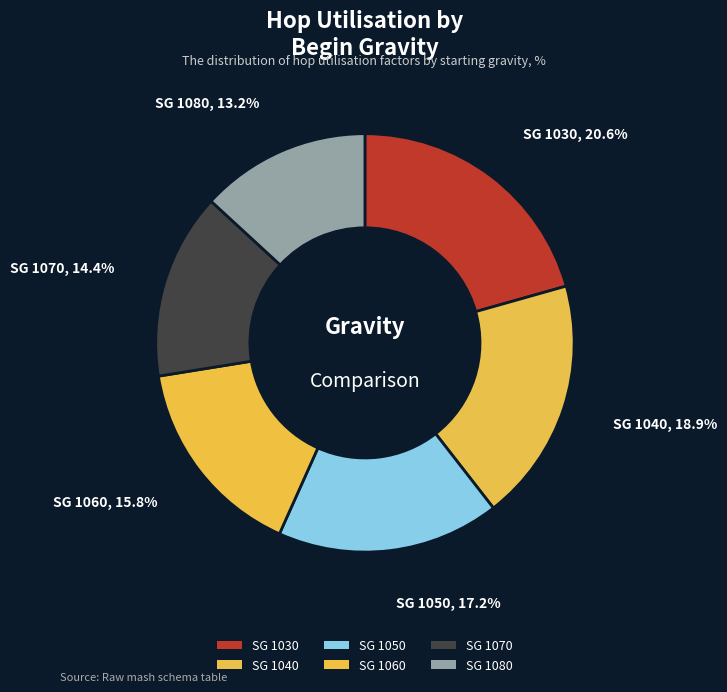

How many segments does this pie chart have?

6